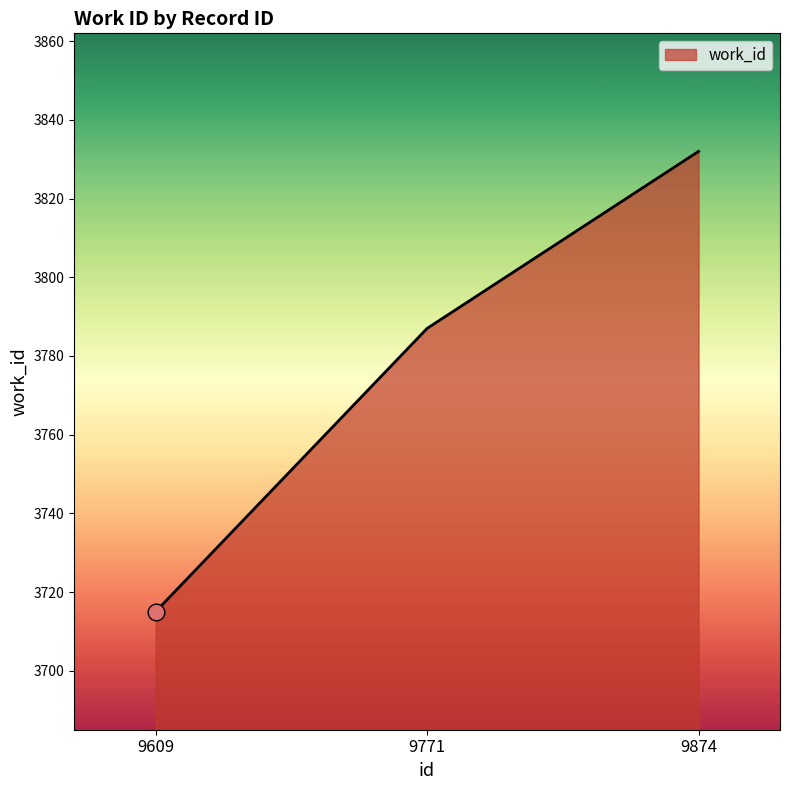

What is the difference between the values at 9609 and 9874?

117